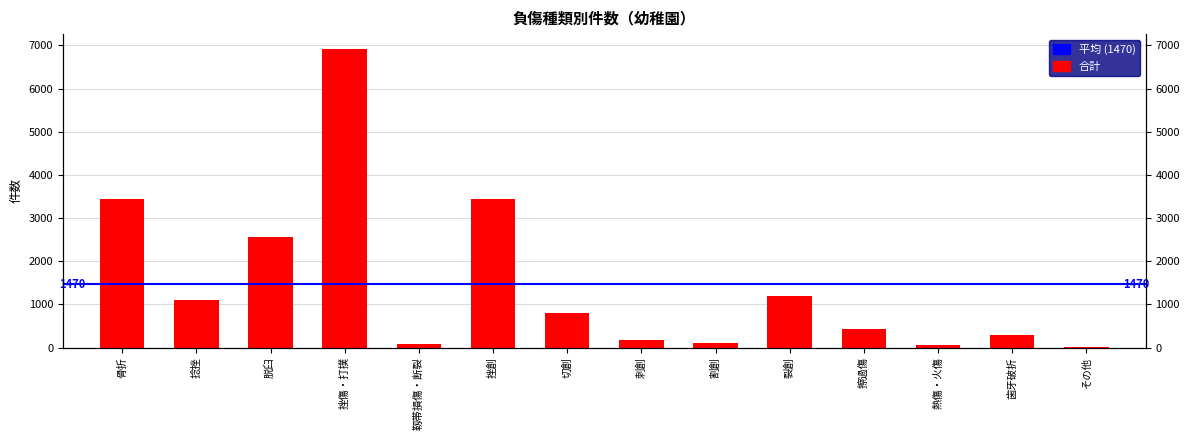

What is the approximate value at 挫創, to the nearest 50?

3450